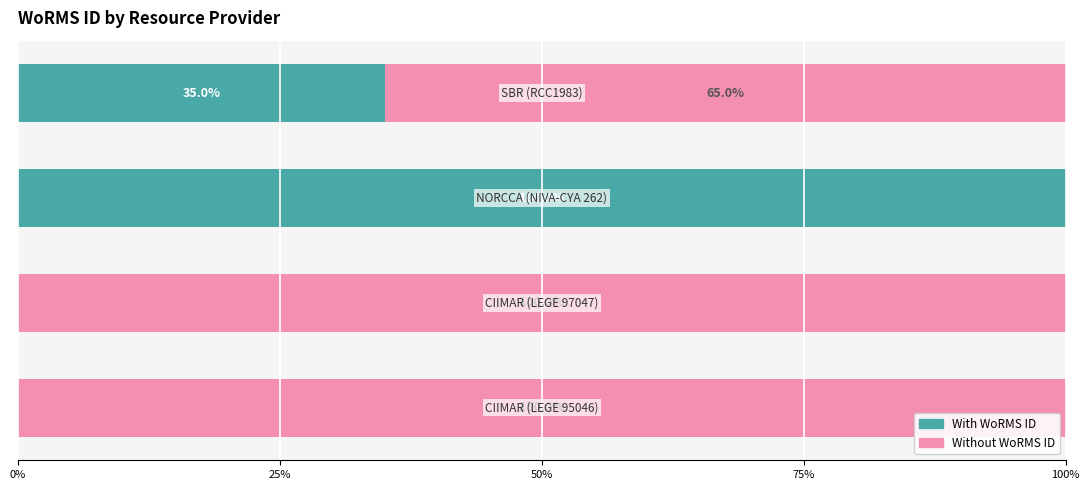

How many categories are shown in the chart?

4